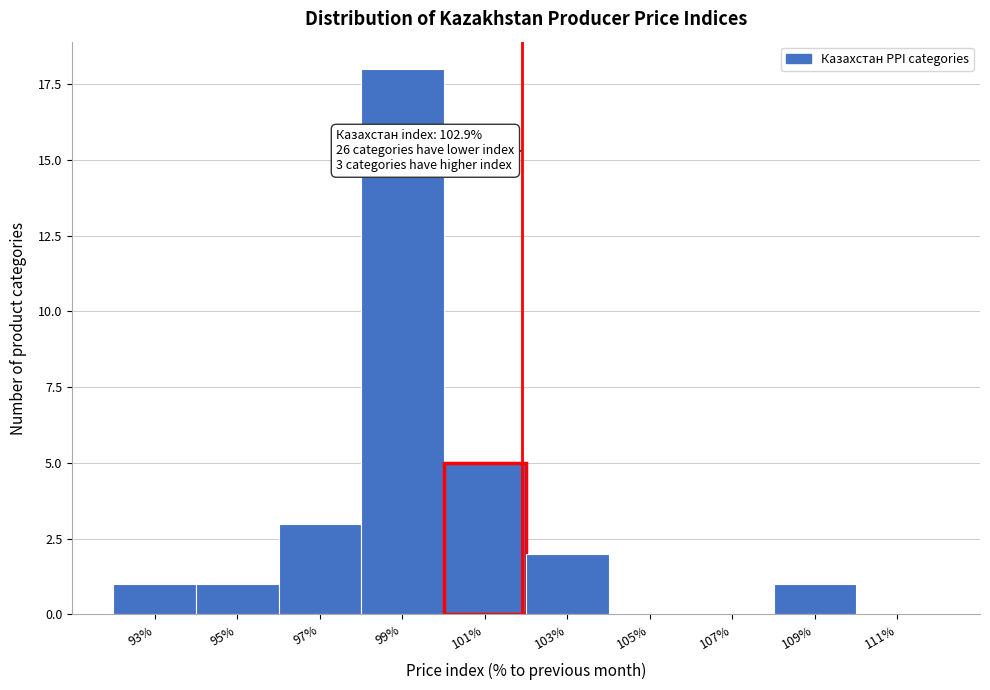

Reading left to right, transcribe all the data shown in this chart.

93%=1	95%=1	97%=3	99%=18	101%=5	103%=2	105%=0	107%=0	109%=1	111%=0